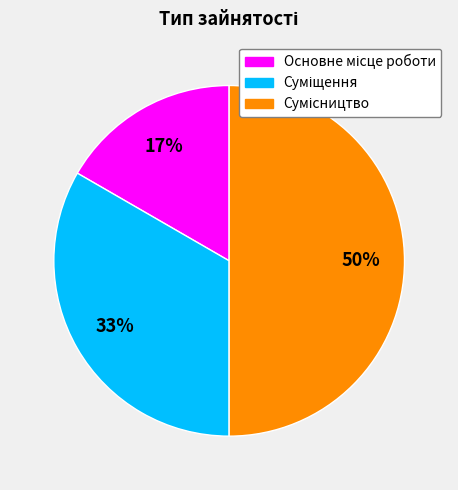

To the nearest percent, what is the difference between the largest and smallest slice percentages?

33%